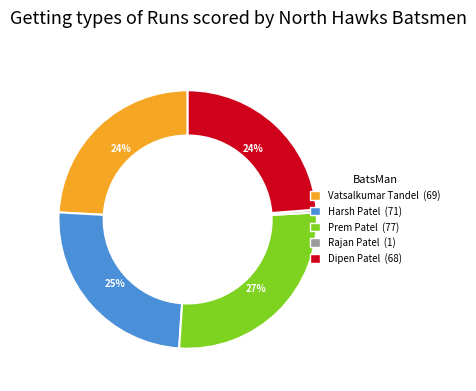

How many segments does this pie chart have?

5